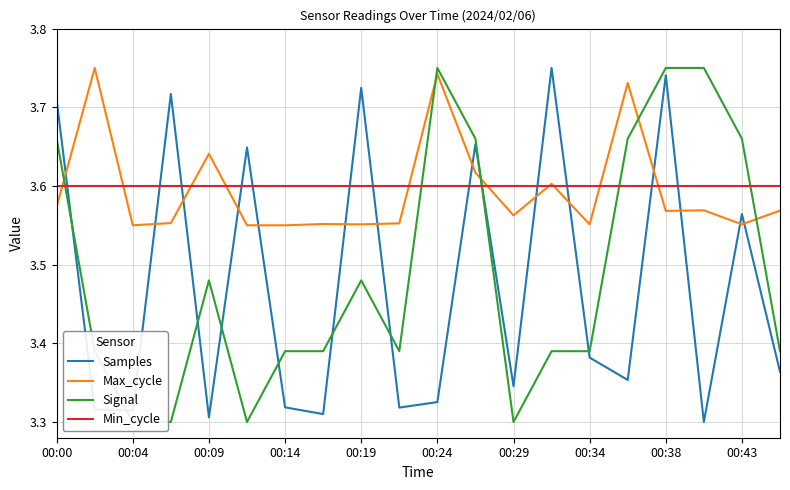

What is the average value of the Signal series?

3.5